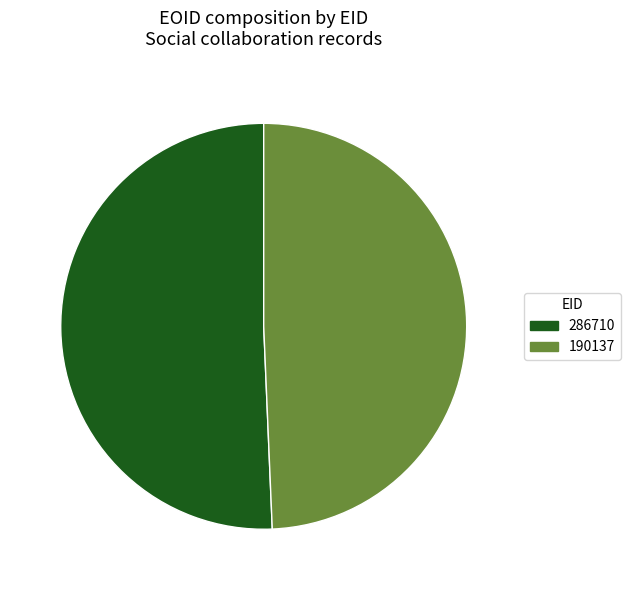

Rank the categories by value from highest to lowest.

286710, 190137